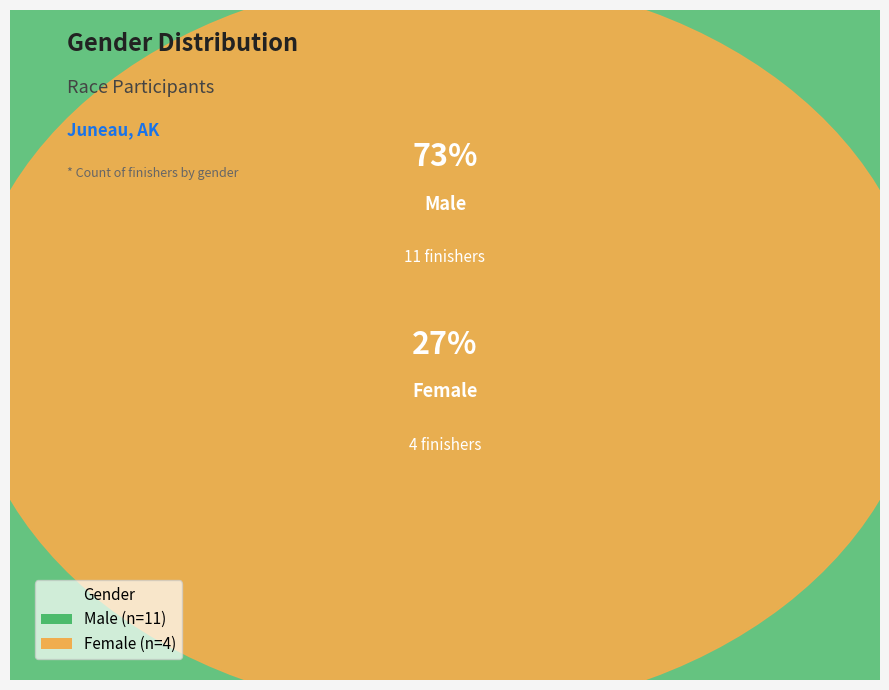

Which slice is the largest?

M